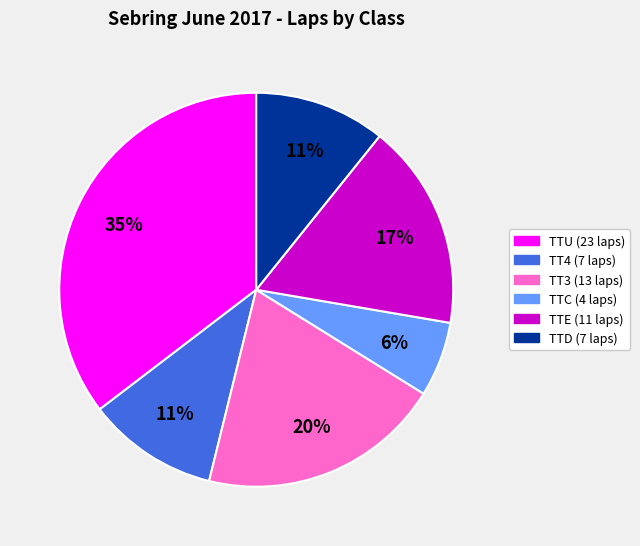

Count the number of slices in the pie.

6